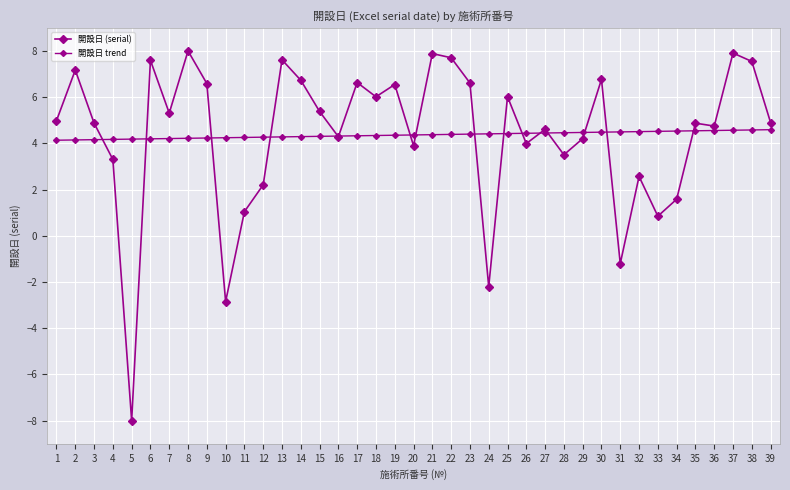

Which category has the lowest value across all series?

5